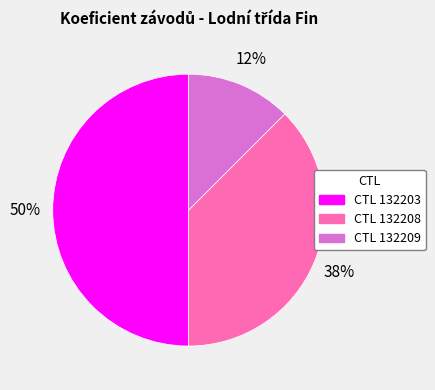

To the nearest percent, what is the average slice percentage?

33%